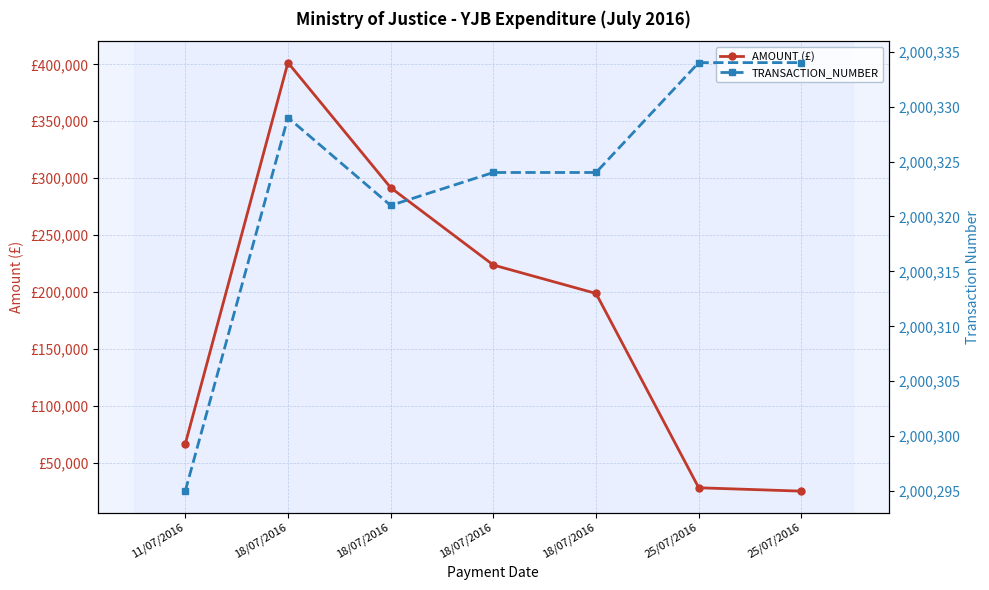

True or false: TRANSACTION_NUMBER has more than 1 points higher than both neighbors.

False